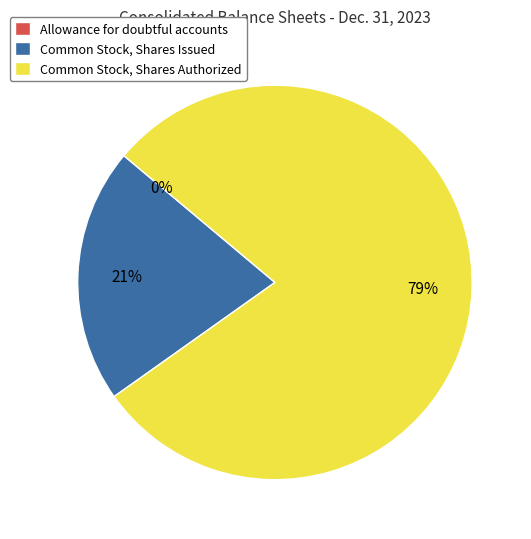

To the nearest percent, what portion does Common Stock, Shares Authorized represent?

79%